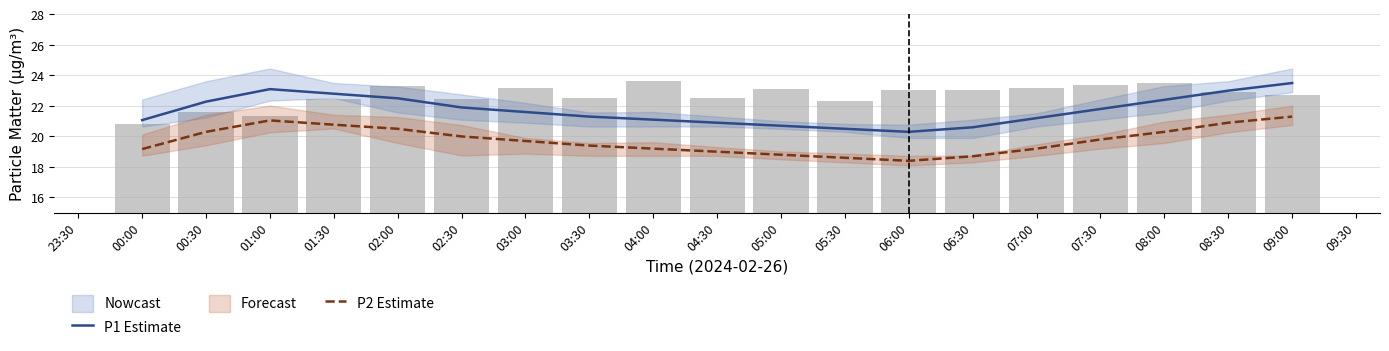

Rank the series at 02:00 from lowest to highest value.

P2 Estimate, P1 Estimate